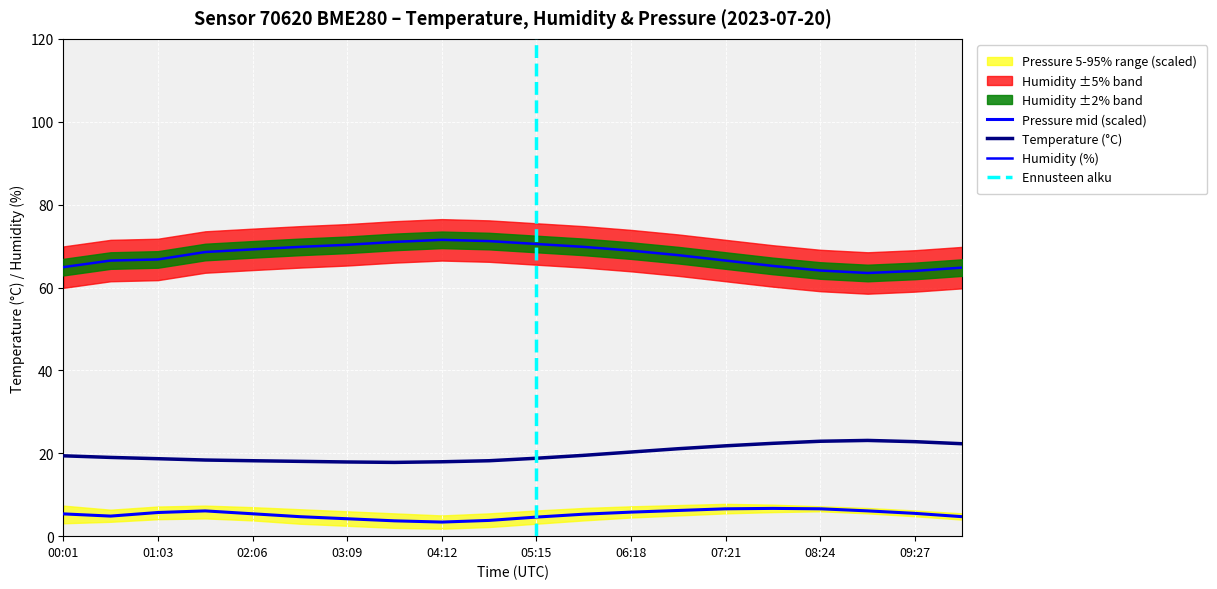

True or false: temperature has a value of 19.0 at 00:32.

True